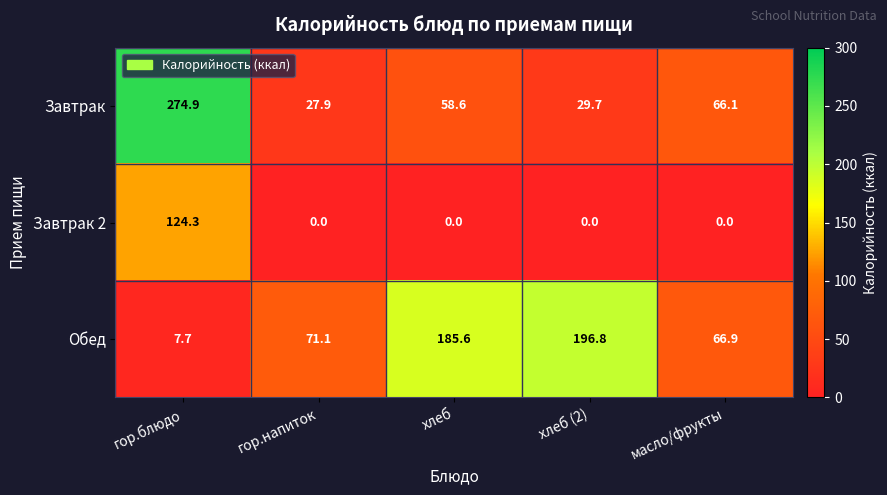

What is the difference between the maximum and second lowest values in the Обед series?

129.9